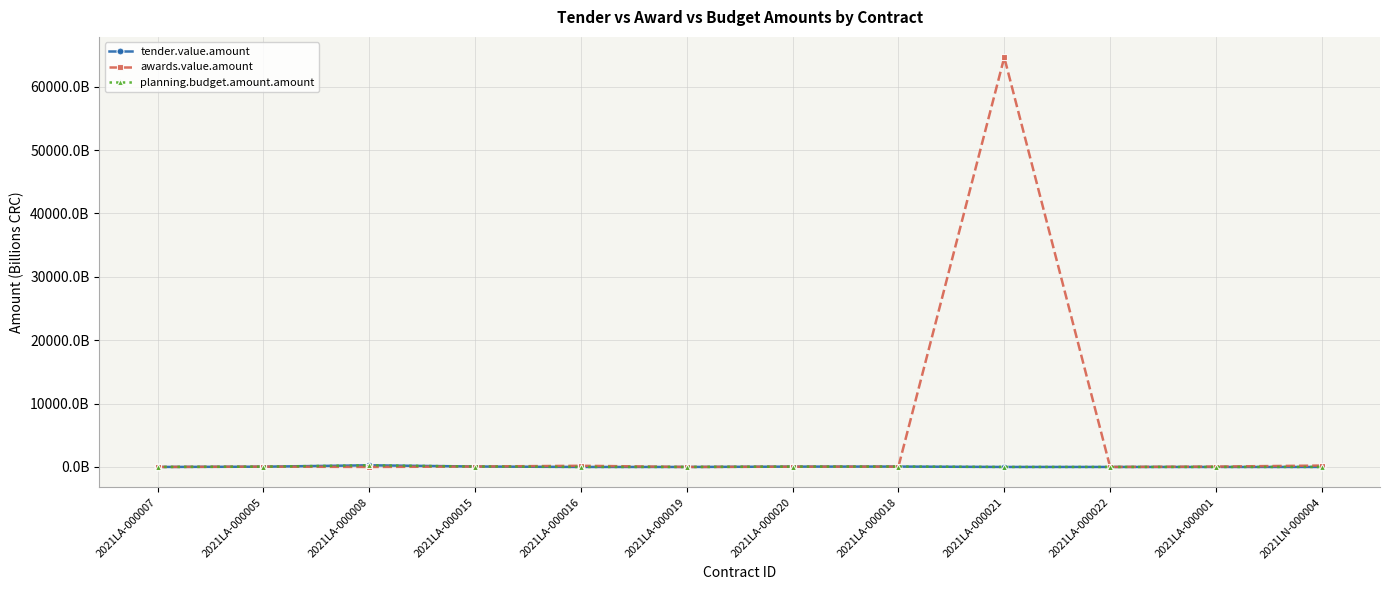

Does the chart have visible grid lines?

Yes